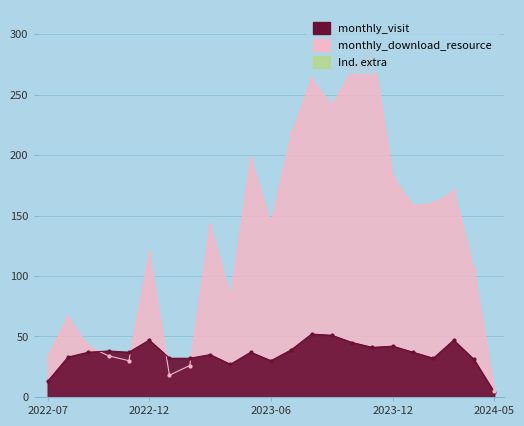

Which series contains the highest Y value?

monthly_download_resource